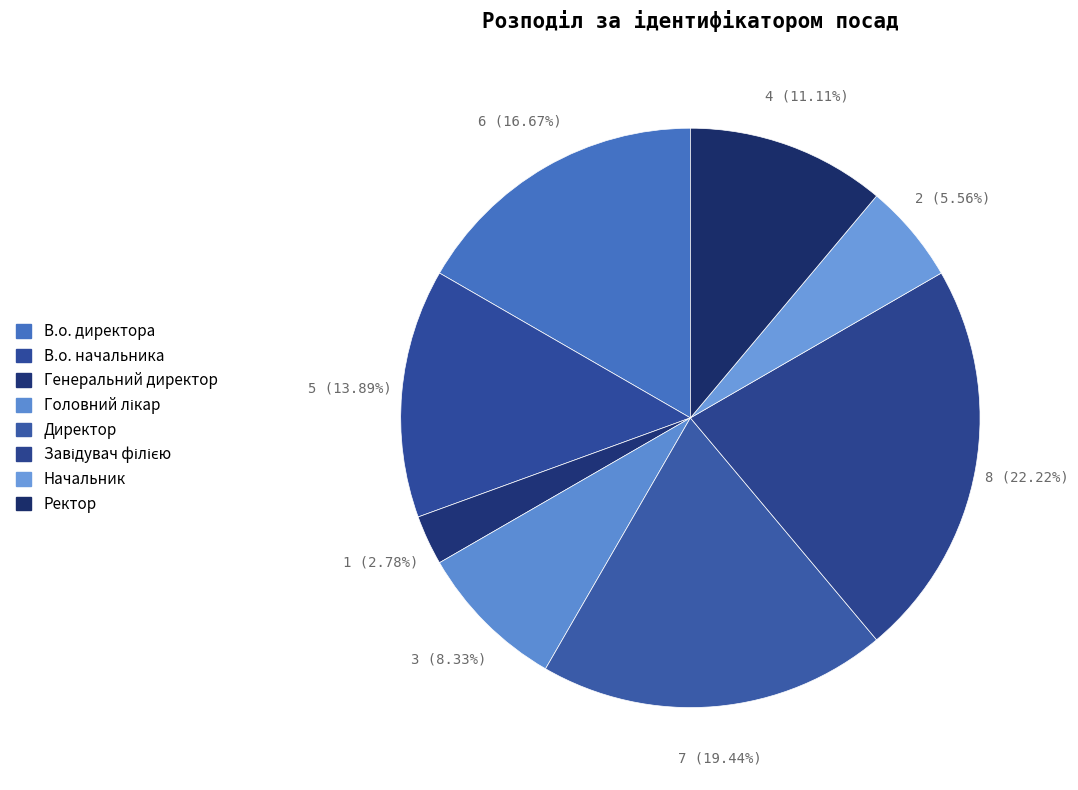

Does any single category account for the majority?

No